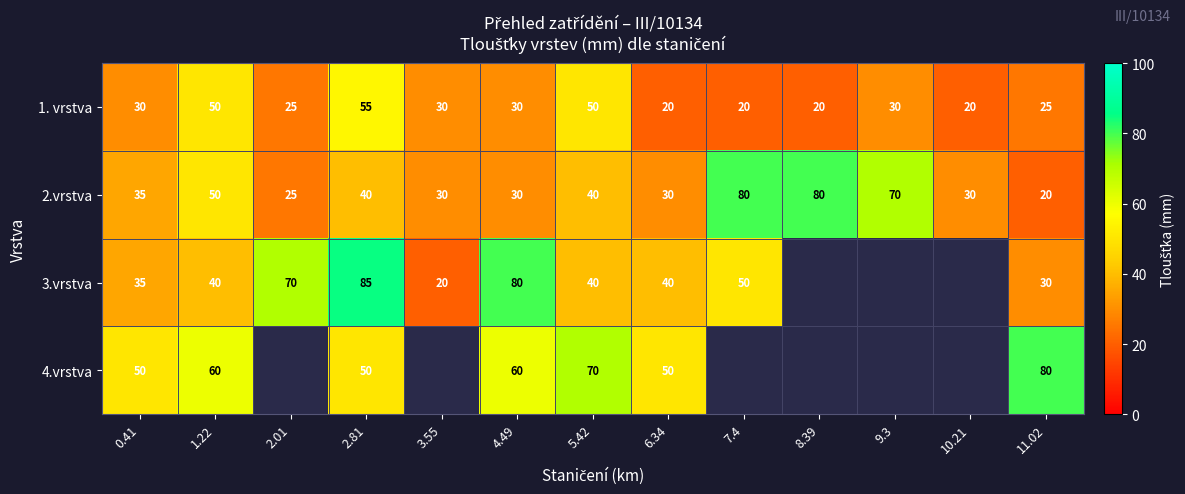

Is the value of 2.vrstva at 2.81 greater than the value of 1. vrstva at 2.01?

Yes